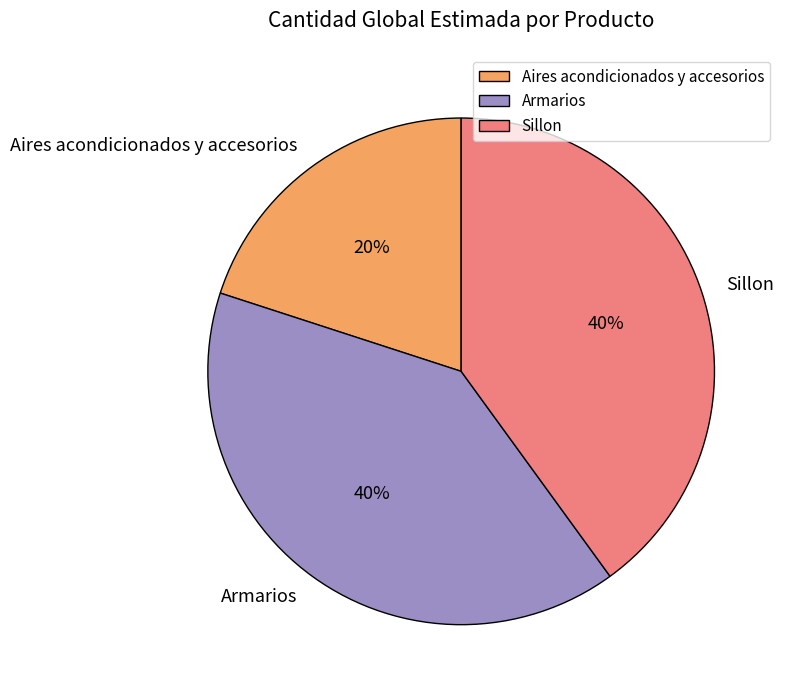

To the nearest percent, what percentage of the pie is Aires acondicionados y accesorios?

20%